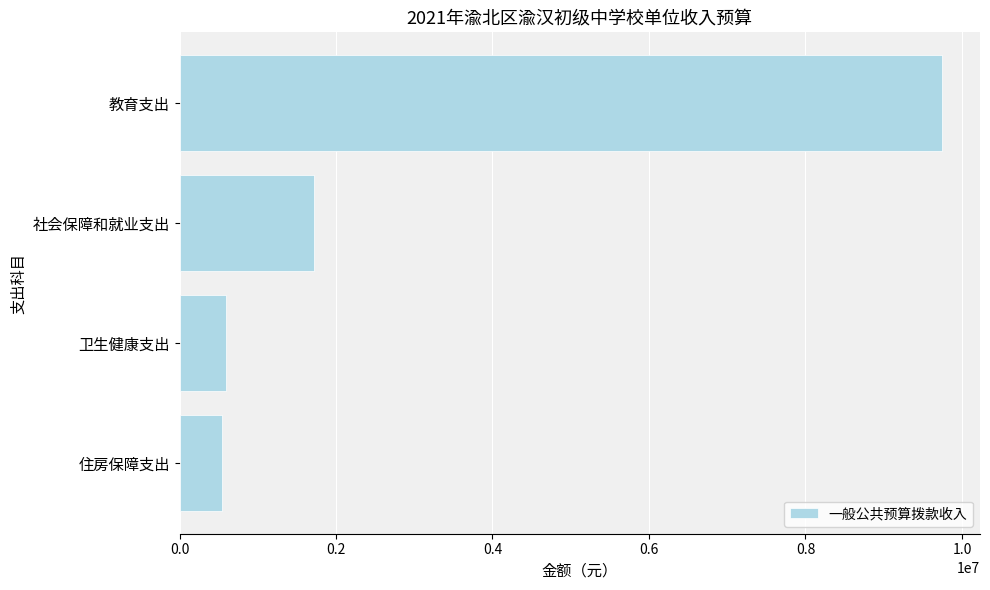

How many bars are there in total?

4